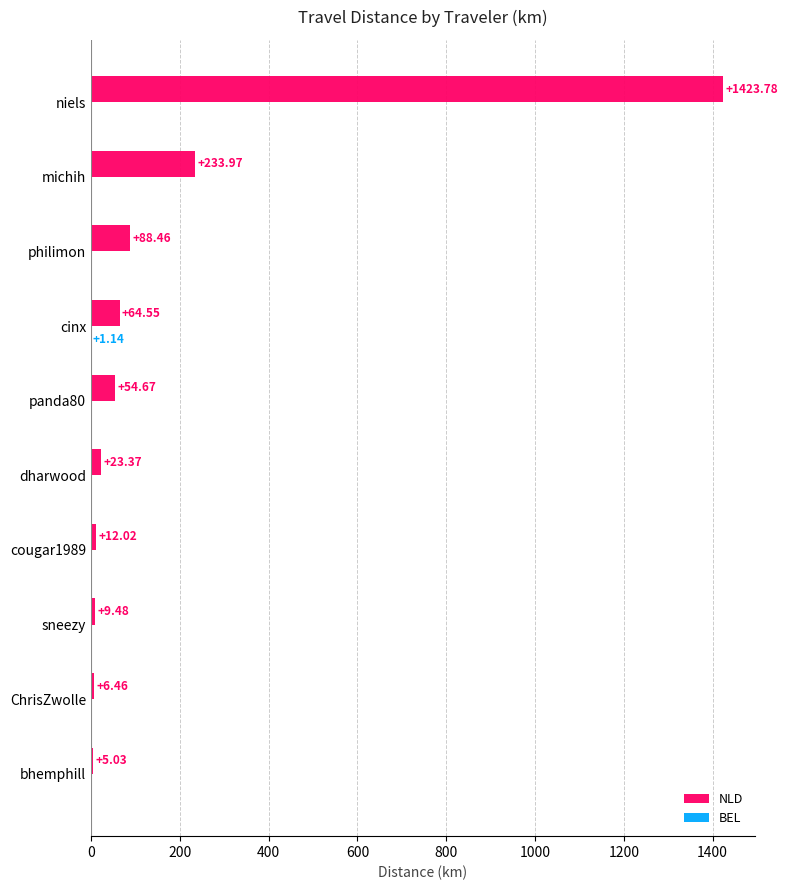

Which category has the highest value across all series?

niels